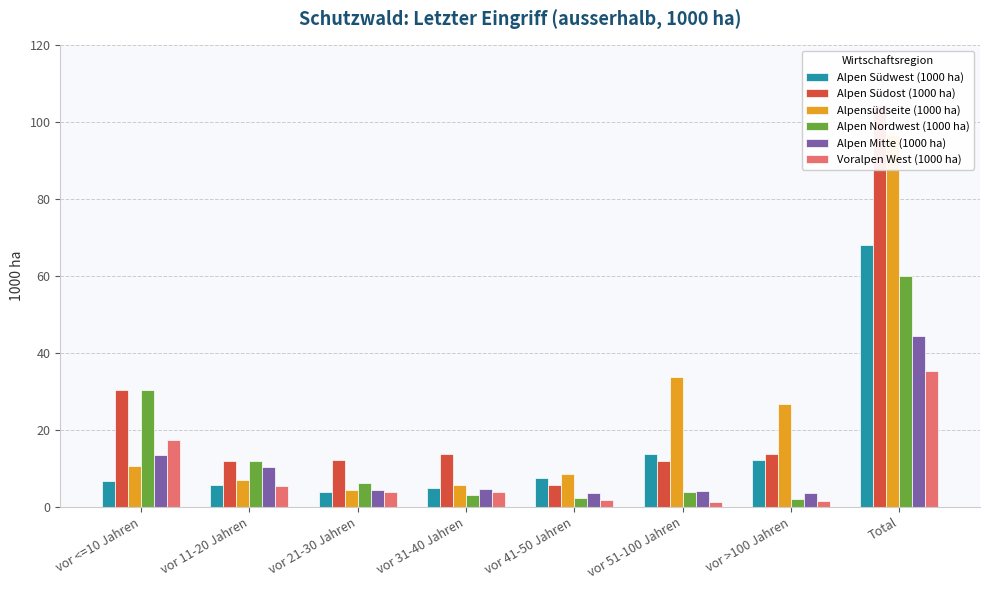

At which label does Alpen Südwest (1000 ha) first exceed 7?

vor 41-50 Jahren